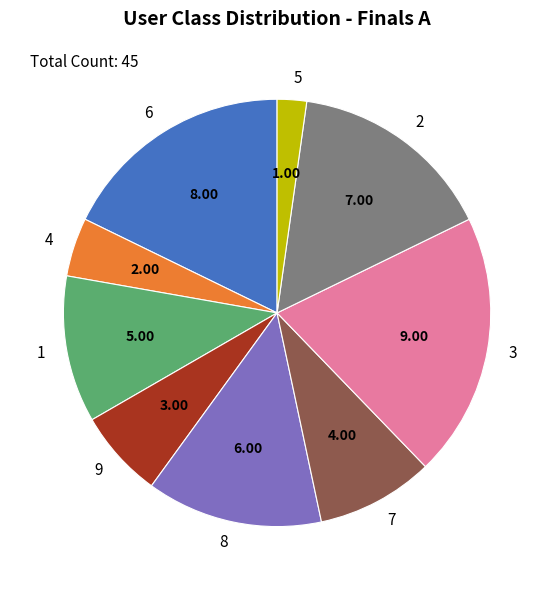

What is the largest slice in the pie chart?

3